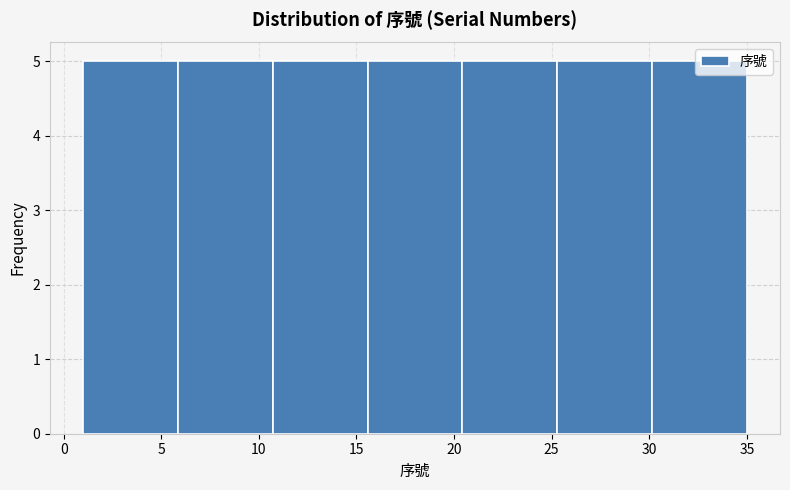

What is the height of the bar covering 10.5 to 15.5 on the x-axis? Neither the bar edges nor the heights are printed on the chart, so give them approximately, as read against the axes.

5